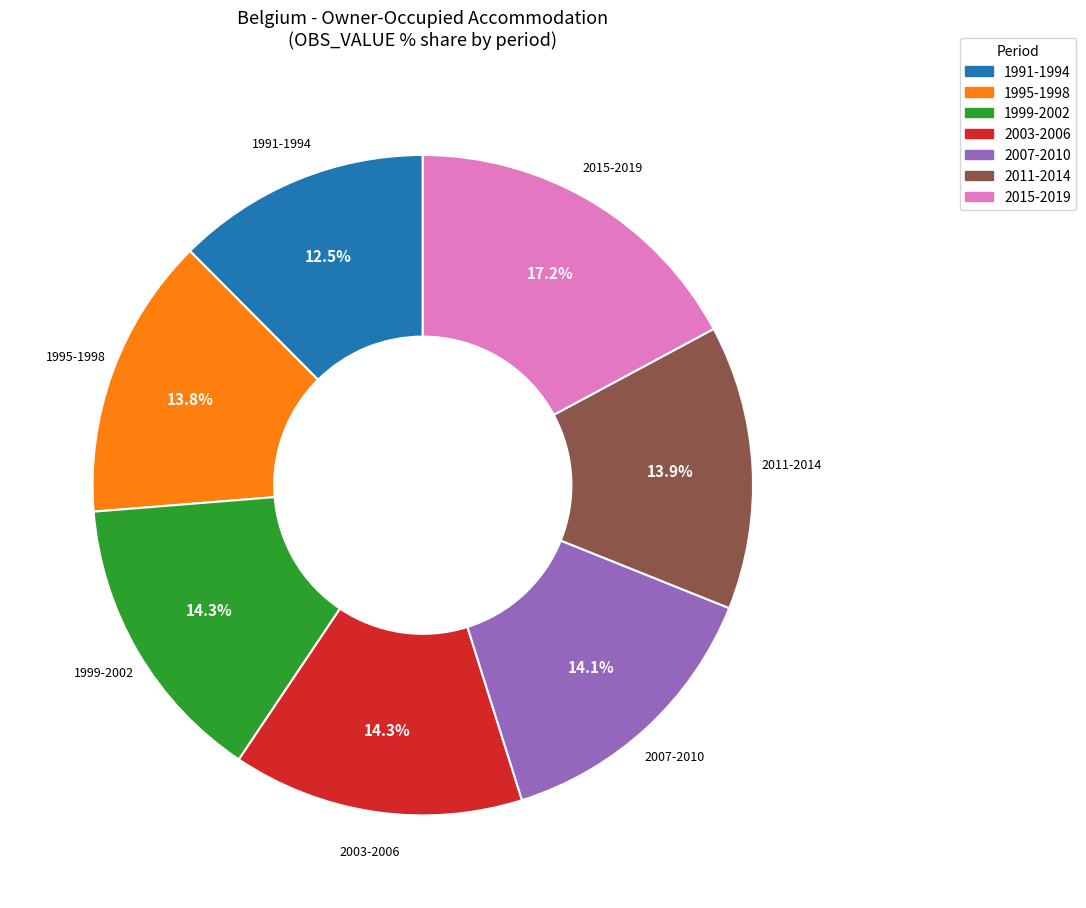

What is the ratio of the value at 2003-2006 to the value at 1999-2002?

1.0